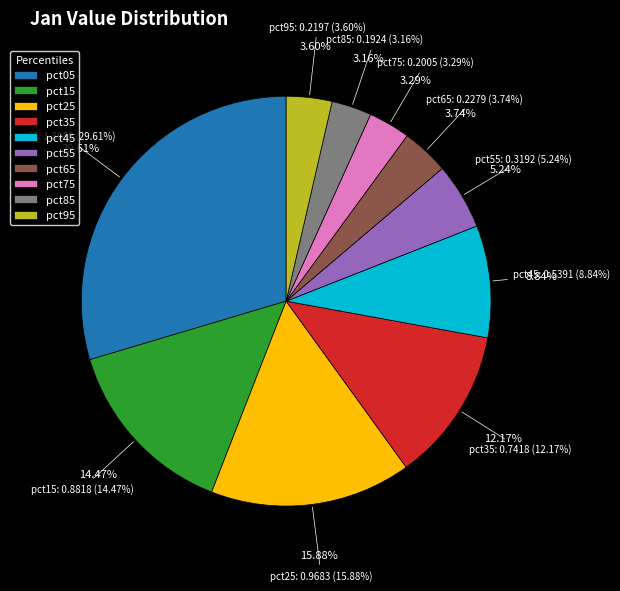

The pct75 slice represents 3% of the pie. True or false?

True